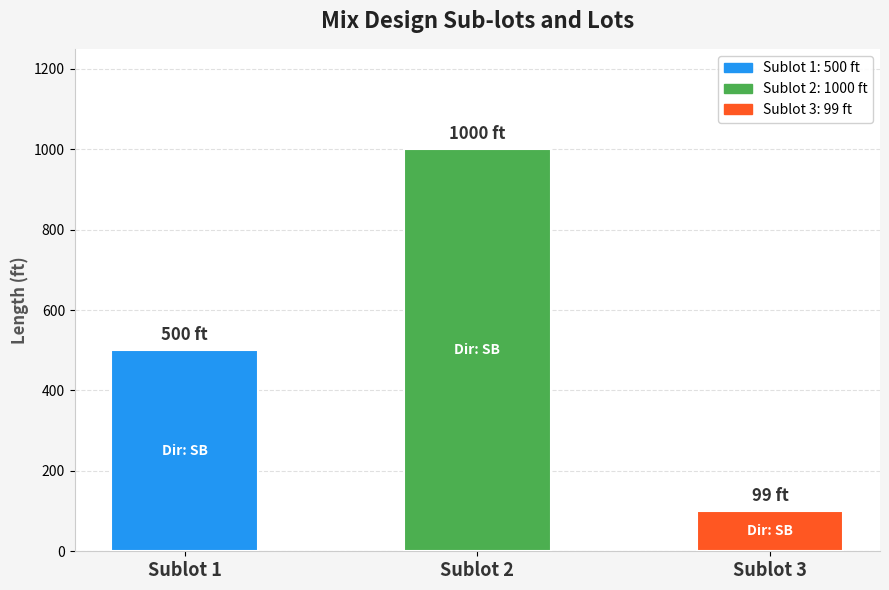

The value at Sublot 2 is 1471. True or false?

False